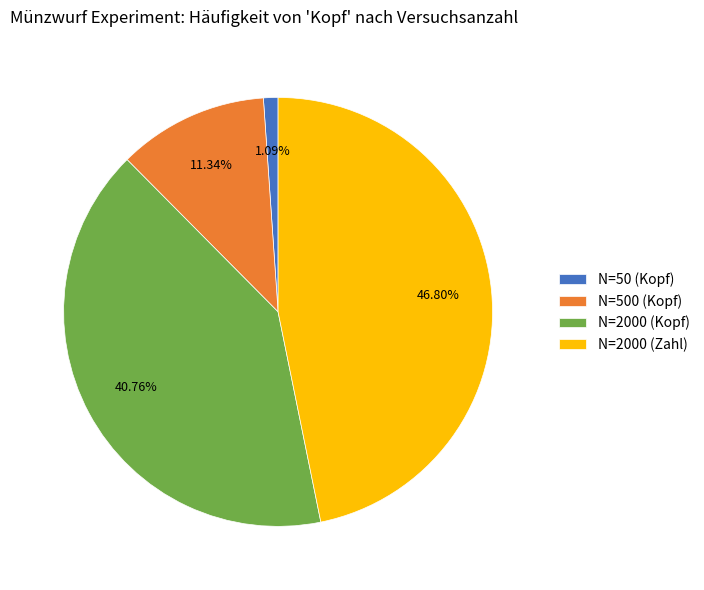

Does any single category account for the majority?

No